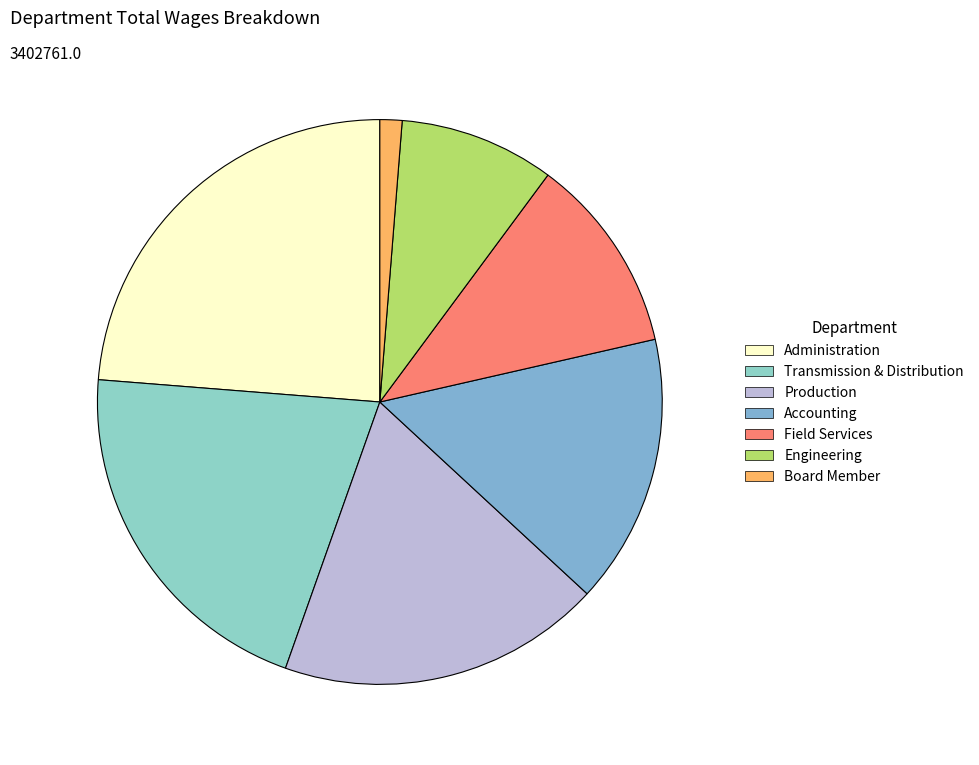

Count the number of slices in the pie.

7